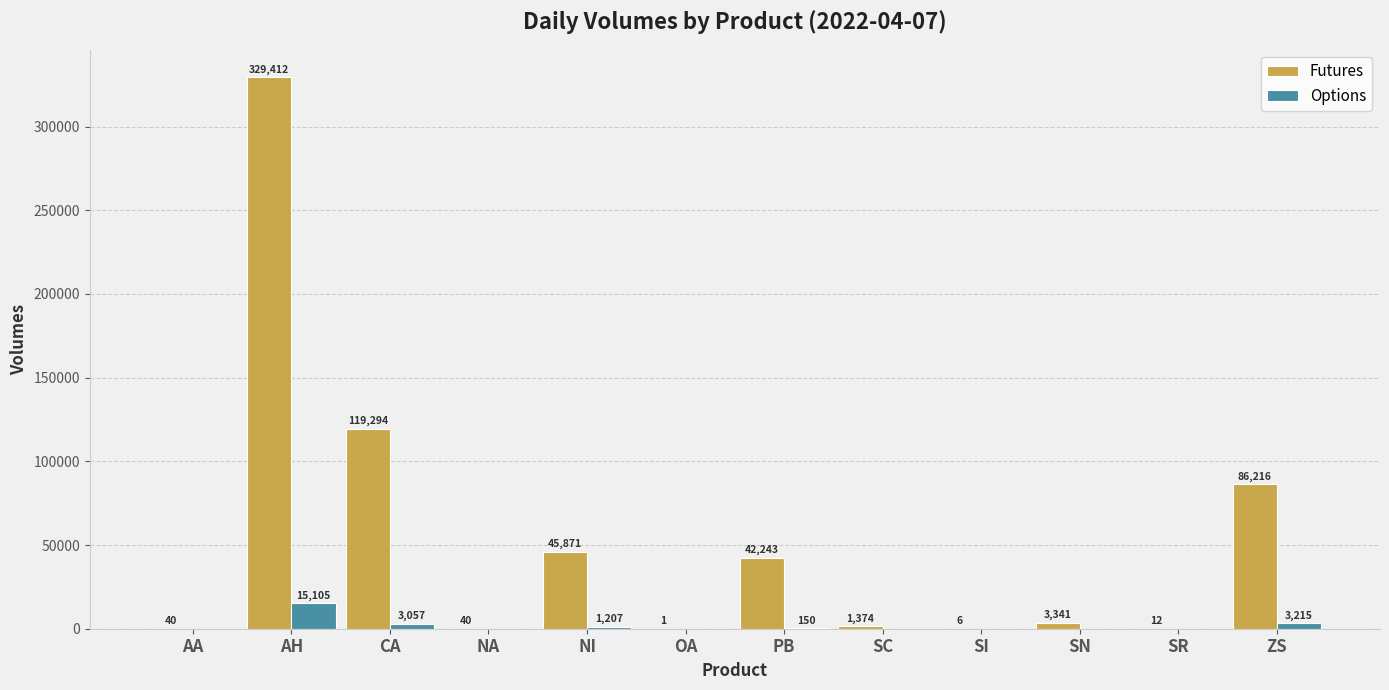

Which series has the largest total across all categories?

Futures